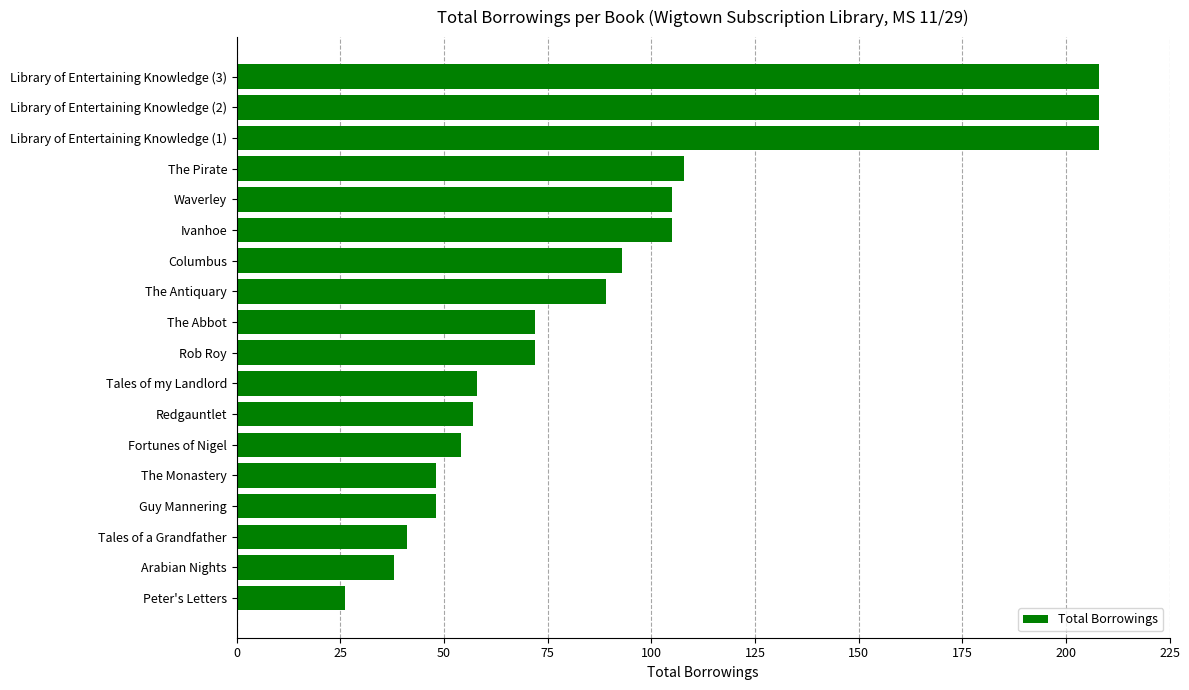

What is the difference between the second highest and second lowest values?

170